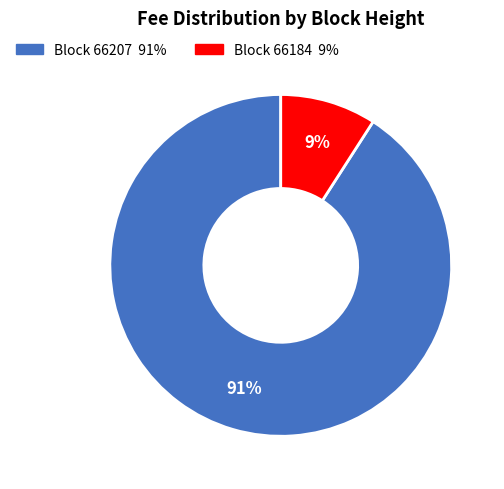

How many slices are in this pie chart?

2